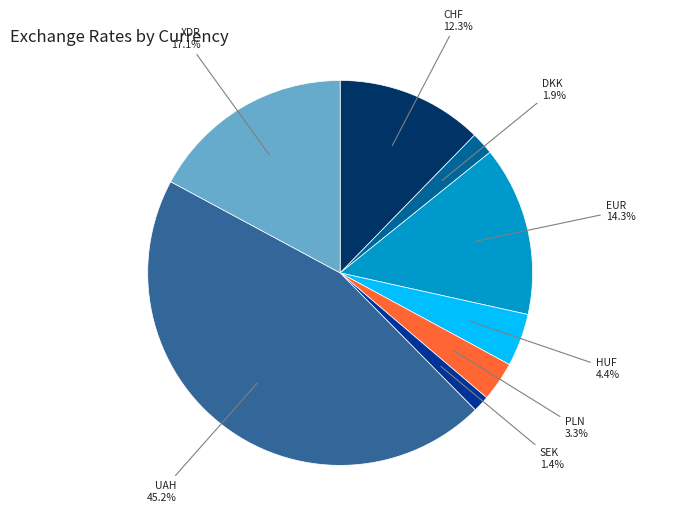

How much of the chart is everything except UAH?

54.8%